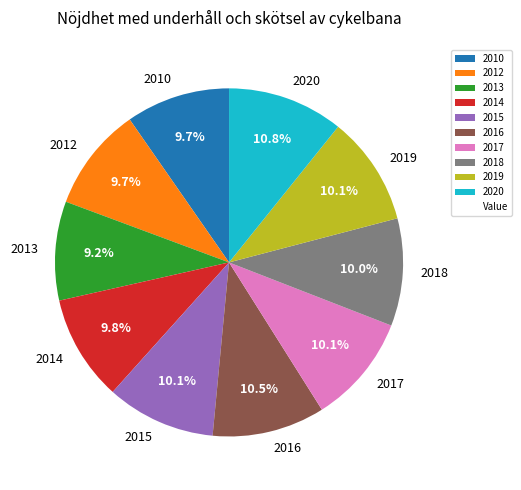

Is there any slice that represents more than half of the pie?

No